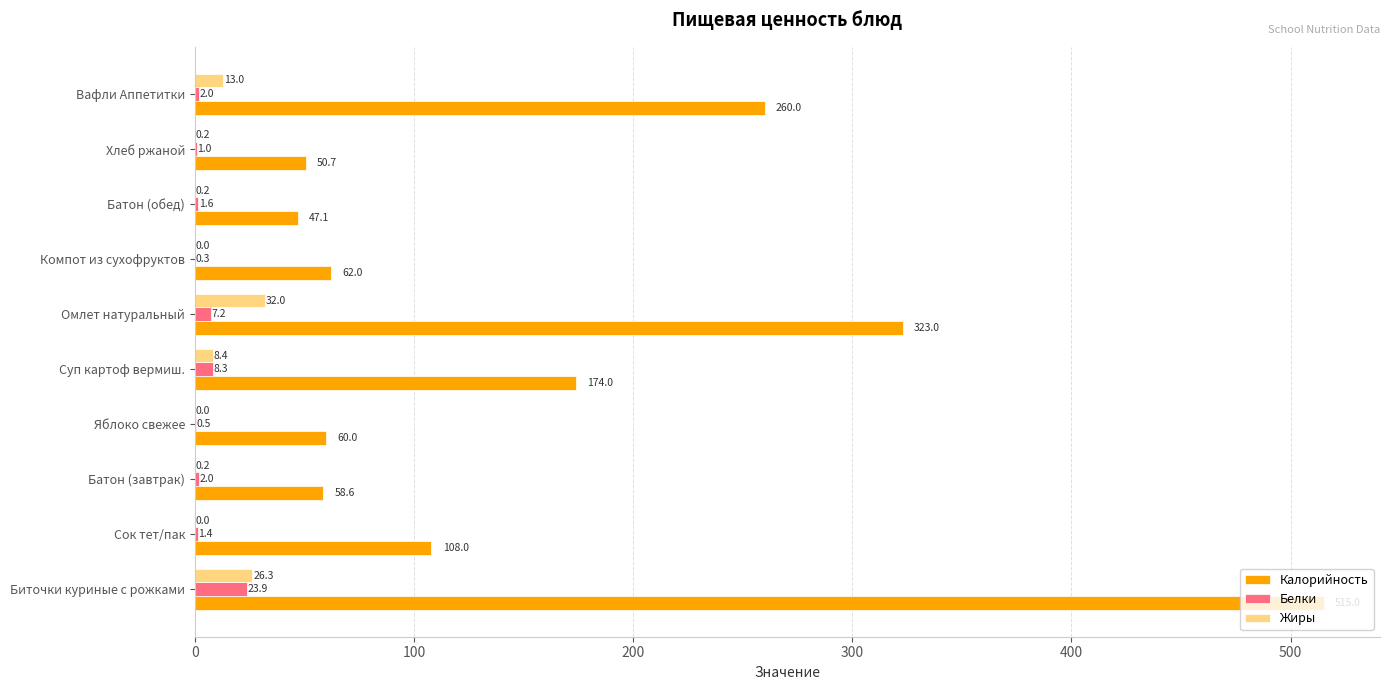

True or false: Калорийность has a value of 60.0 at Яблоко свежее.

True